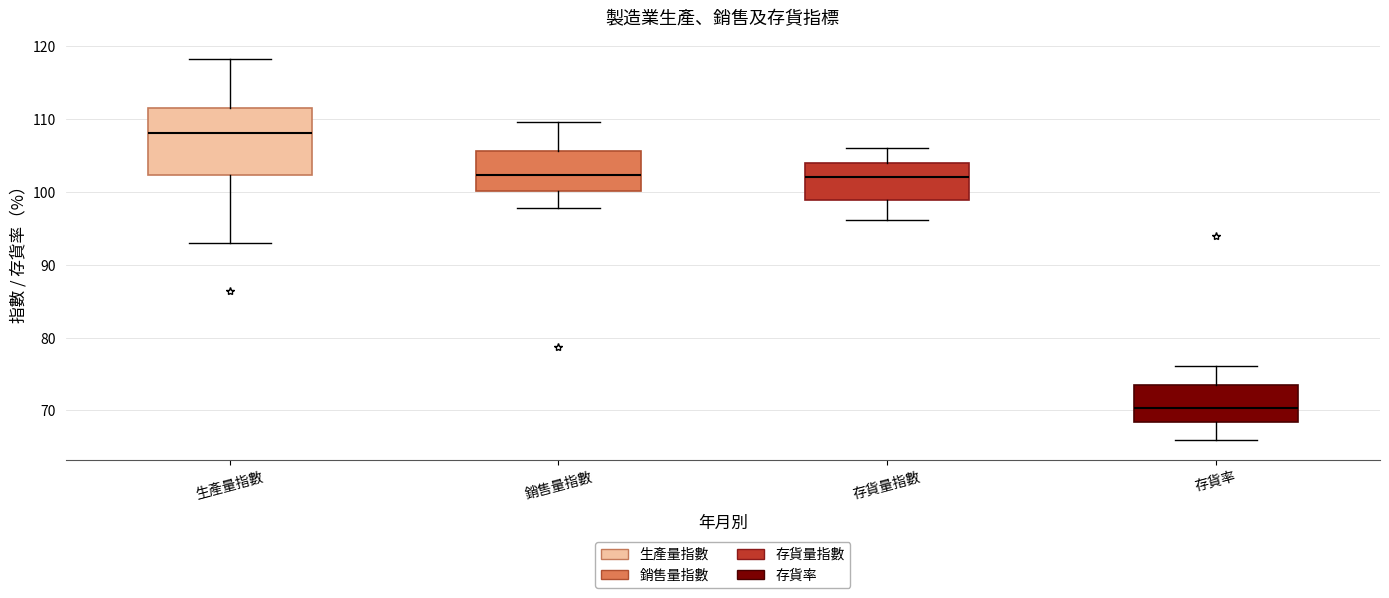

Reading left to right, read every box against the y-axis: the position of its median line, the range the box covers, and the ends of its whiskers. The values are not printed on the chart, so give them approximately, as read against the axis.

生產量指數: median 108, box 102 to 112, whiskers 93 to 118
銷售量指數: median 102, box 100 to 106, whiskers 98 to 110
存貨量指數: median 102, box 99 to 104, whiskers 96 to 106
存貨率: median 70, box 68 to 74, whiskers 66 to 76